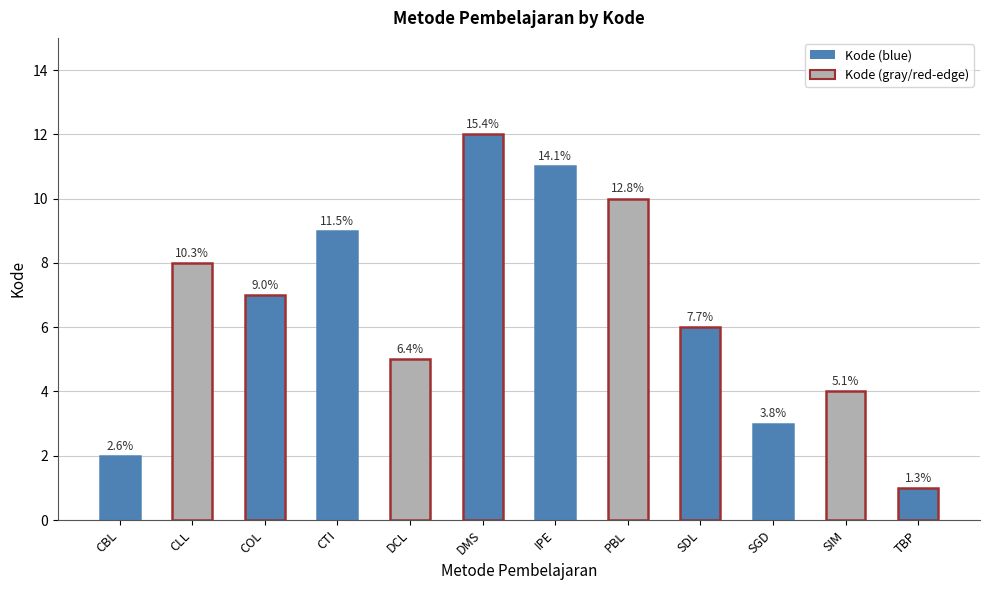

Does the chart contain any negative values?

No